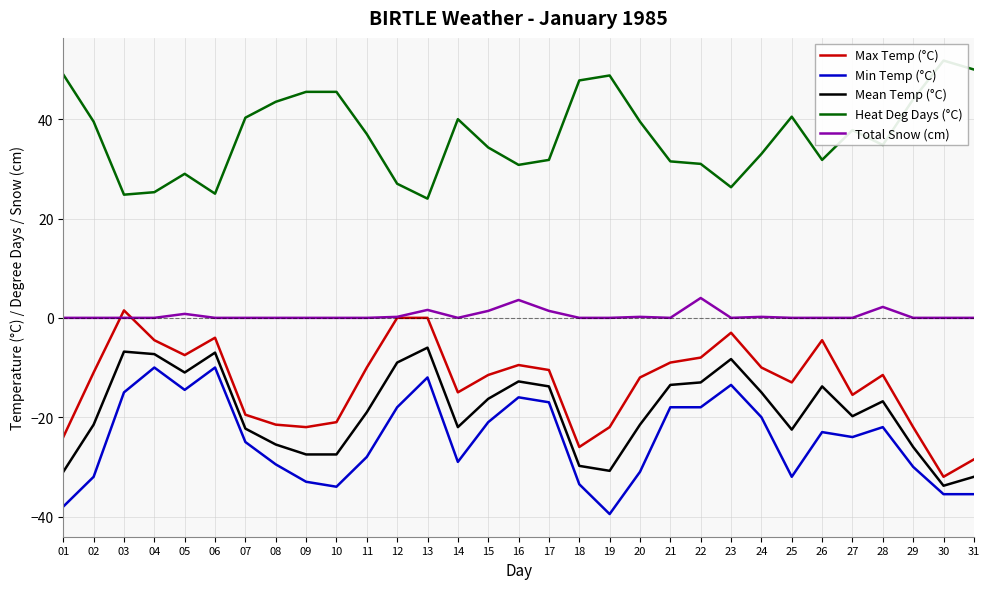

True or false: Total Snow (cm) and Min Temp (°C) intersect in this chart.

False